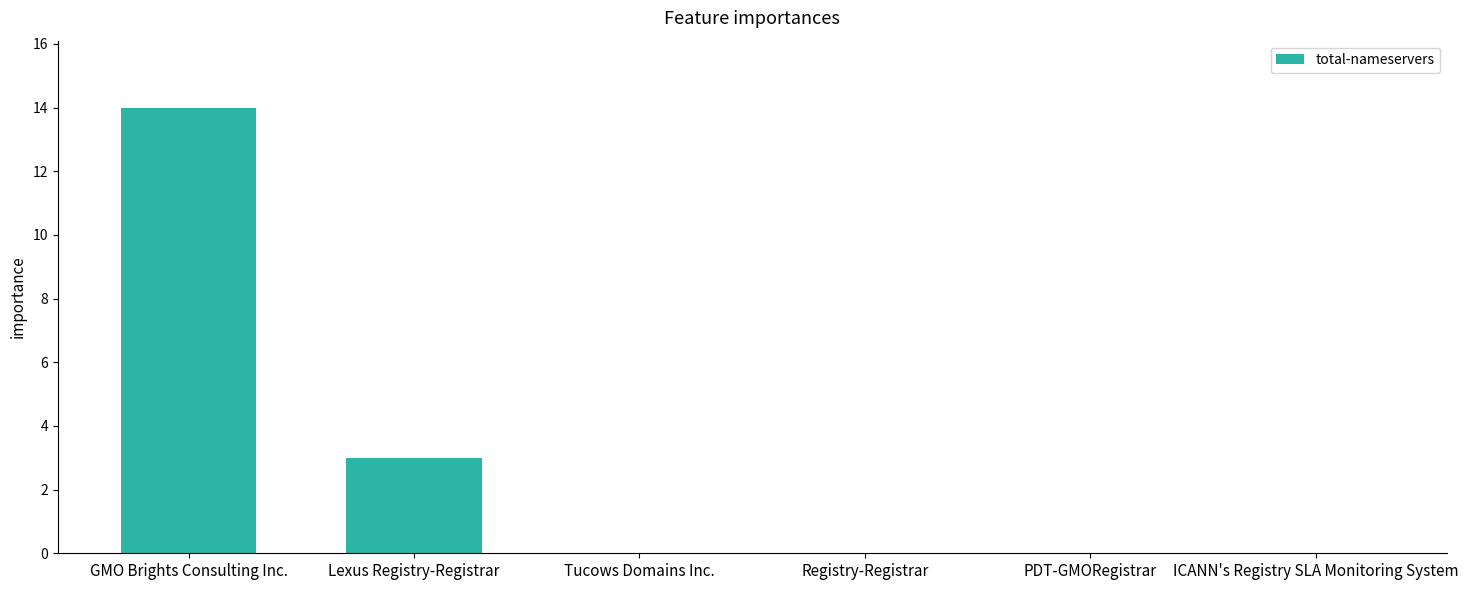

Between Tucows Domains Inc. and Lexus Registry-Registrar, which is larger?

Lexus Registry-Registrar